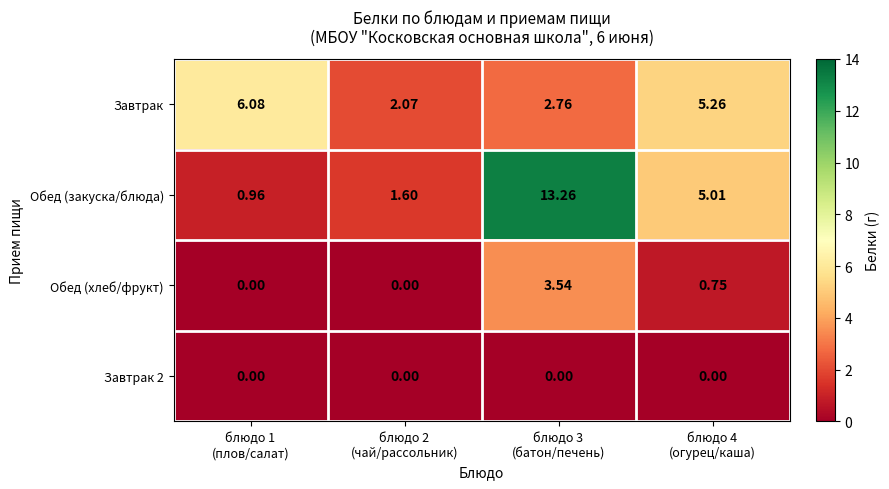

How many distinct data groups are displayed?

4